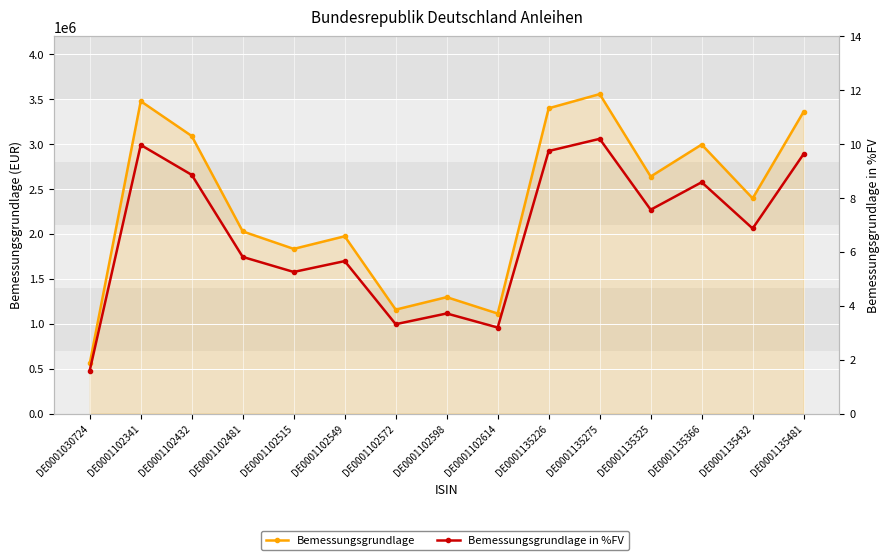

Count the number of categories in the chart.

15